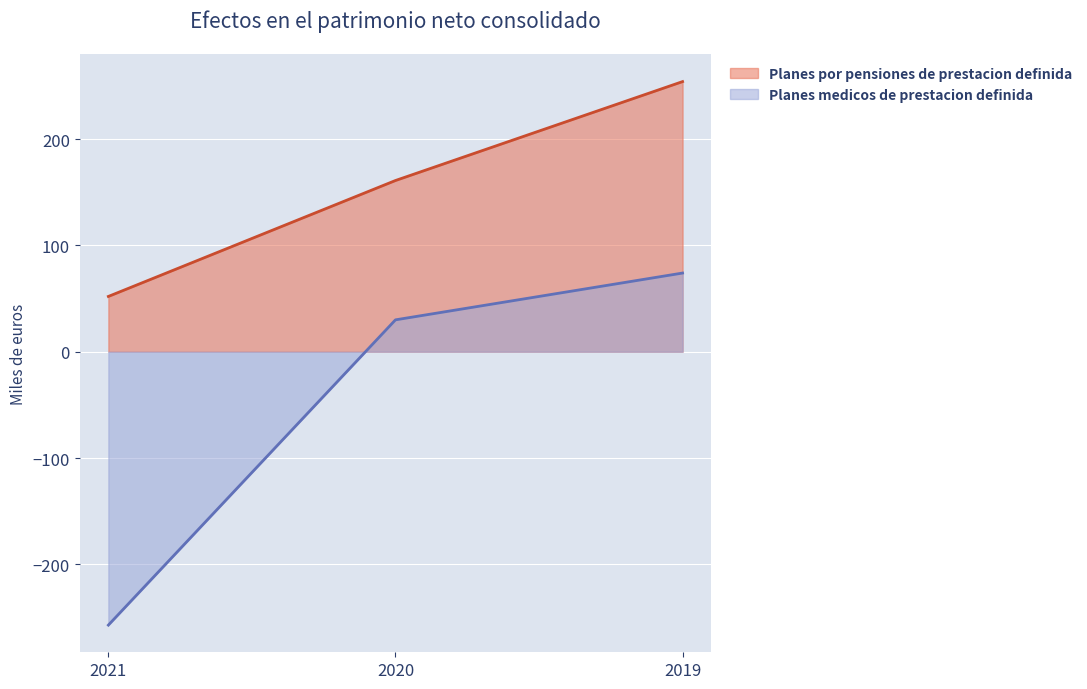

Count the number of data series in this chart.

2